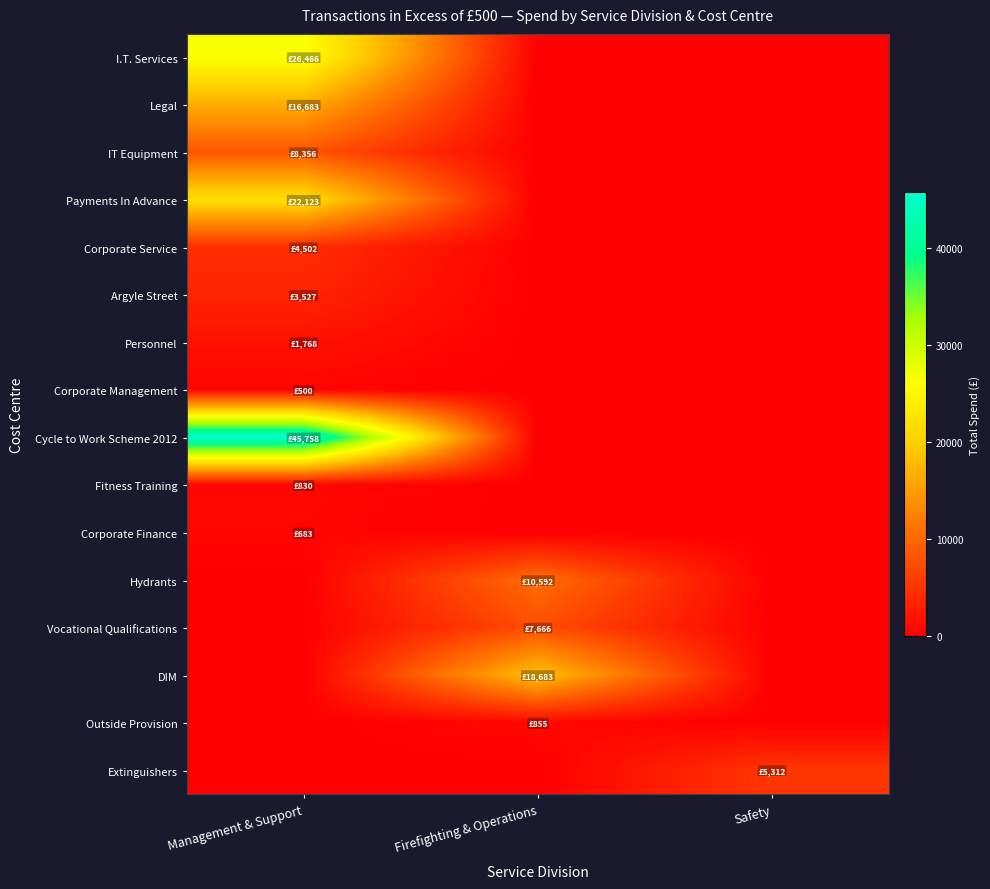

Reading left to right, what are all the values shown in this chart?

I.T. Services: Management & Support=26465.6	Firefighting & Operations=0.0	Safety=0.0
Legal: Management & Support=16682.8	Firefighting & Operations=0.0	Safety=0.0
IT Equipment: Management & Support=8355.9	Firefighting & Operations=0.0	Safety=0.0
Payments In Advance: Management & Support=22122.7	Firefighting & Operations=0.0	Safety=0.0
Corporate Service: Management & Support=4502.4	Firefighting & Operations=0.0	Safety=0.0
Argyle Street: Management & Support=3526.7	Firefighting & Operations=0.0	Safety=0.0
Personnel: Management & Support=1768.2	Firefighting & Operations=0.0	Safety=0.0
Corporate Management: Management & Support=500.0	Firefighting & Operations=0.0	Safety=0.0
Cycle to Work Scheme 2012: Management & Support=45758.3	Firefighting & Operations=0.0	Safety=0.0
Fitness Training: Management & Support=830.0	Firefighting & Operations=0.0	Safety=0.0
Corporate Finance: Management & Support=683.0	Firefighting & Operations=0.0	Safety=0.0
Hydrants: Management & Support=0.0	Firefighting & Operations=10592.1	Safety=0.0
Vocational Qualifications: Management & Support=0.0	Firefighting & Operations=7666.0	Safety=0.0
DIM: Management & Support=0.0	Firefighting & Operations=18683.0	Safety=0.0
Outside Provision: Management & Support=0.0	Firefighting & Operations=855.0	Safety=0.0
Extinguishers: Management & Support=0.0	Firefighting & Operations=0.0	Safety=5311.6